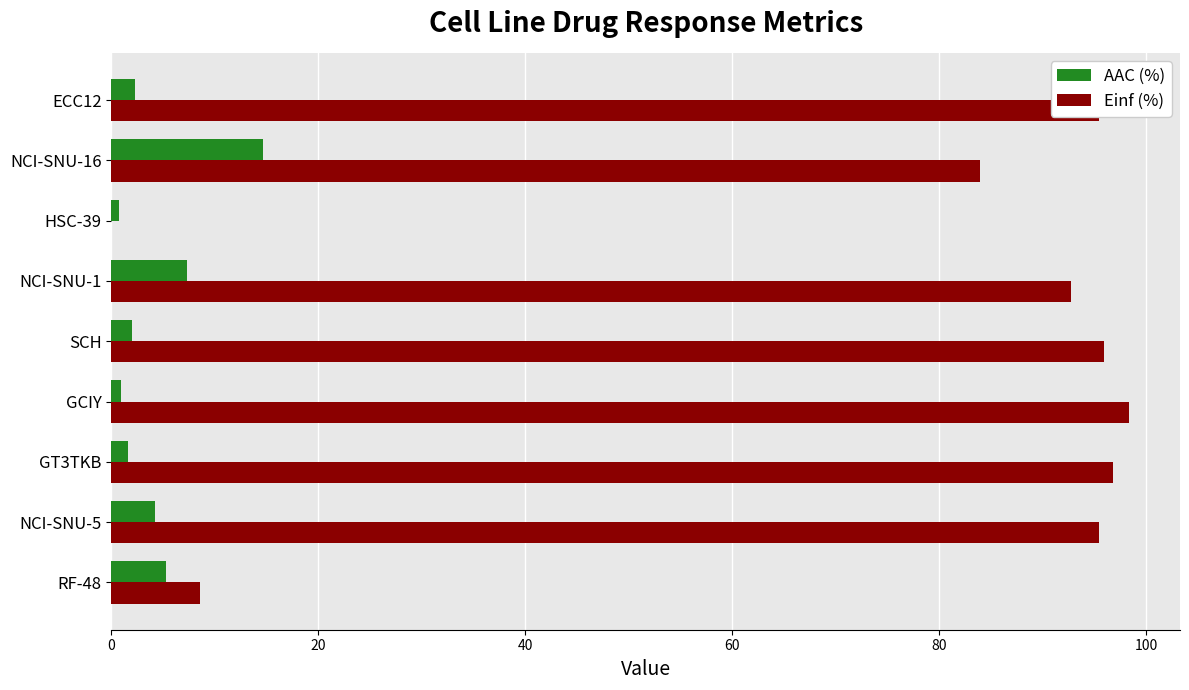

Which series has the largest total across all categories?

Einf (%)